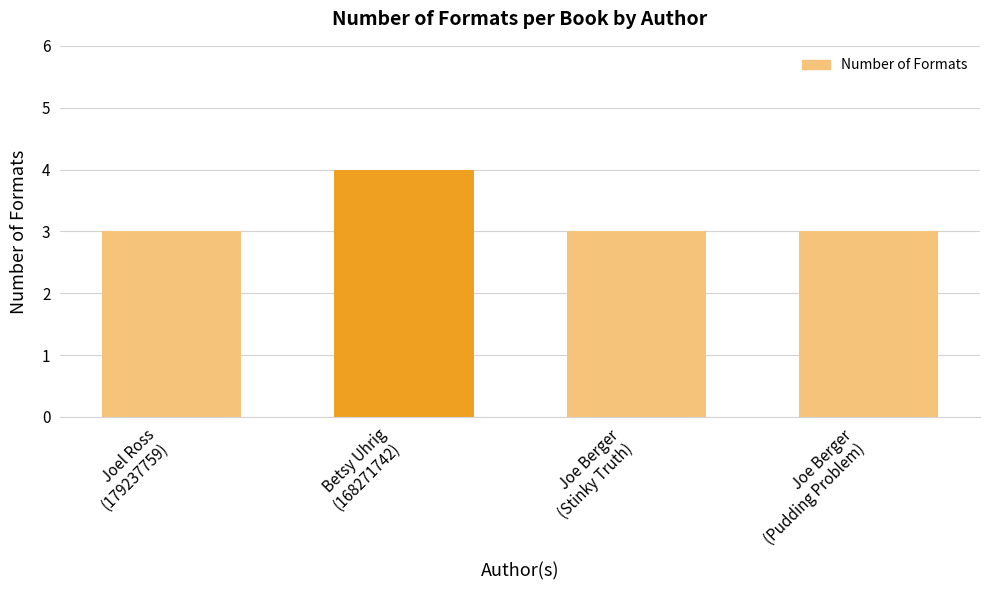

What is the label of the 1st bar from the left?

Joel Ross
(179237759)